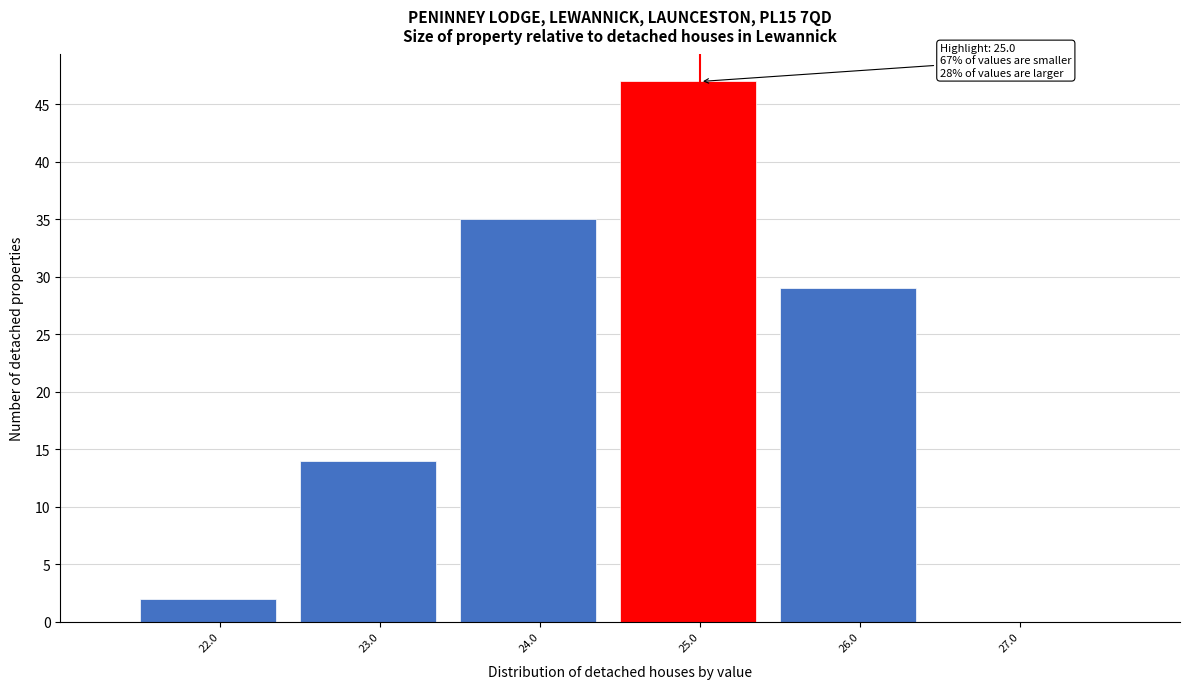

Reading left to right, what are all the values shown in this chart?

22.0=2	23.0=14	24.0=35	25.0=47	26.0=29	27.0=0